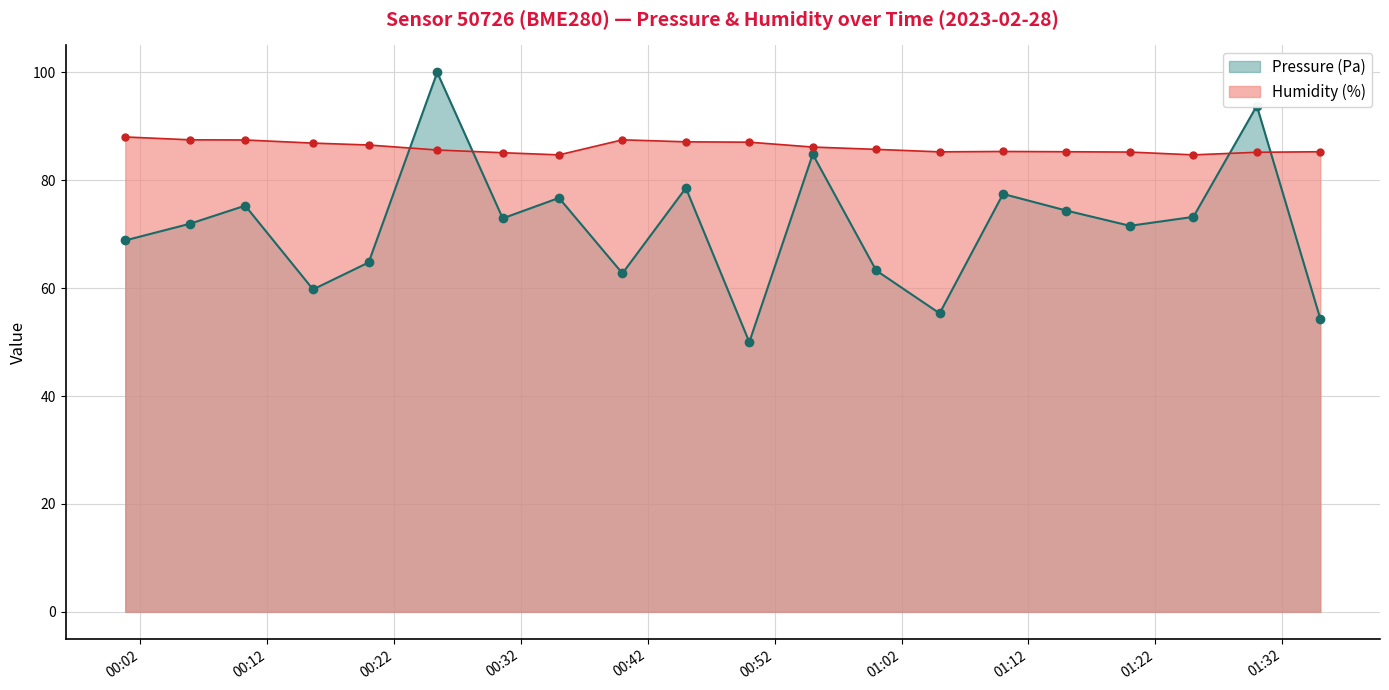

At which label is Humidity (%) closest to 86?

2023-02-28T00:55:00